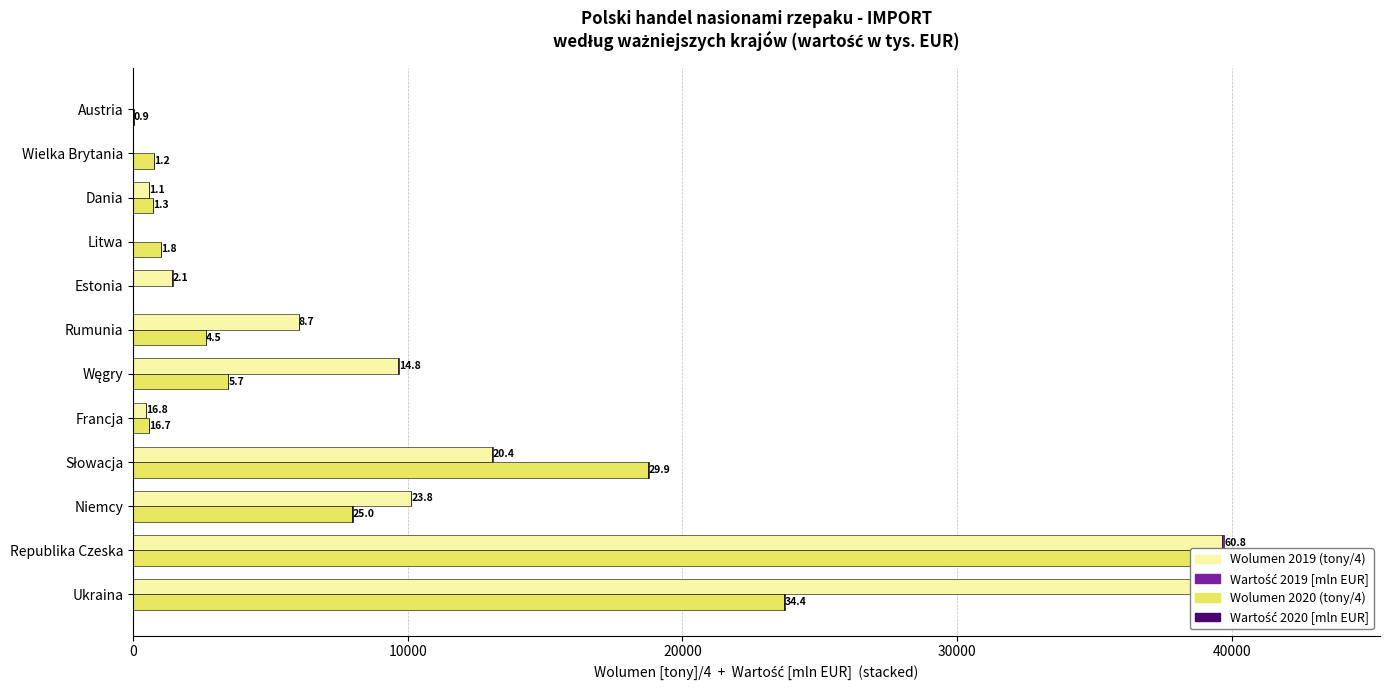

What is the average value of the Wolumen 2020 (tony/4) series?

8321.2